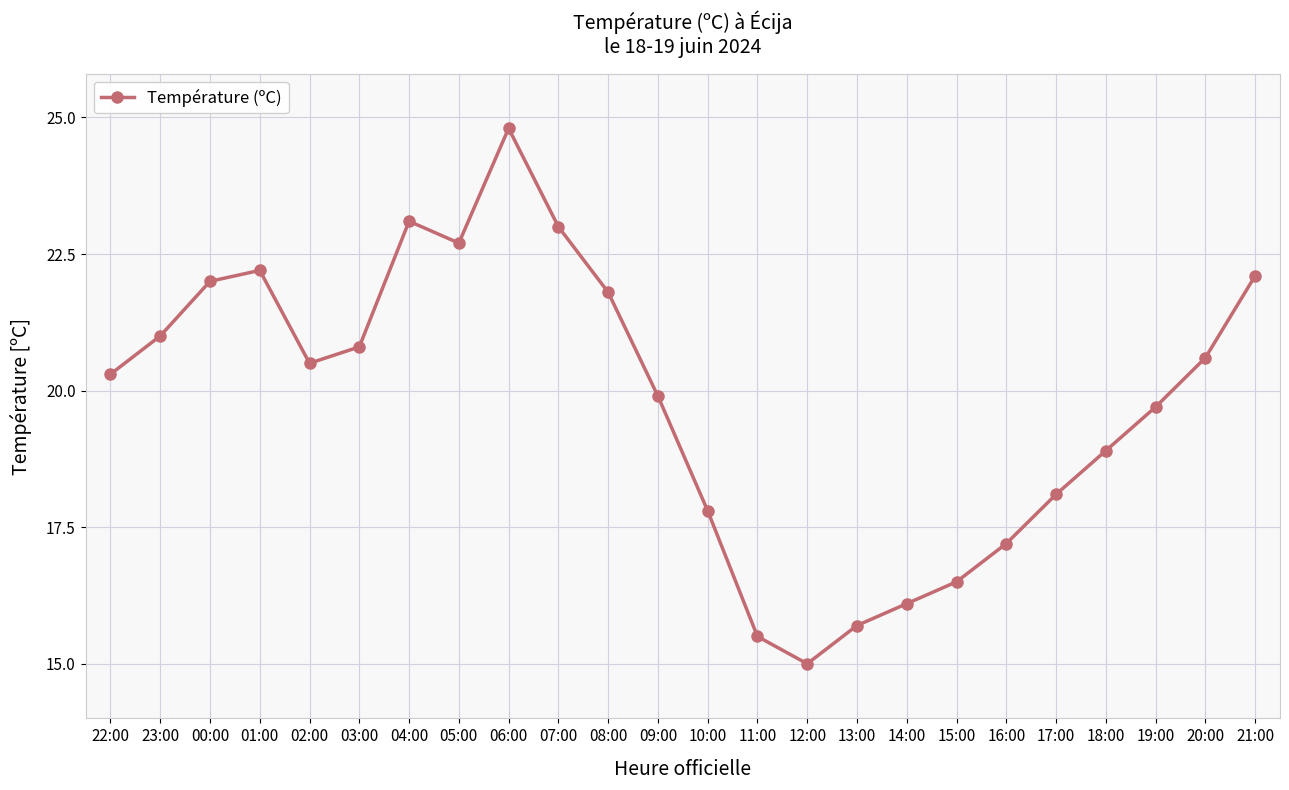

What is the greatest value displayed?

24.8